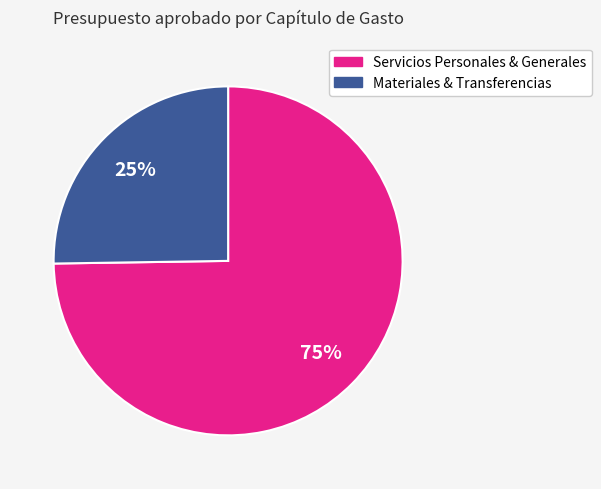

To the nearest percent, what is the difference between the largest and smallest slice percentages?

50%